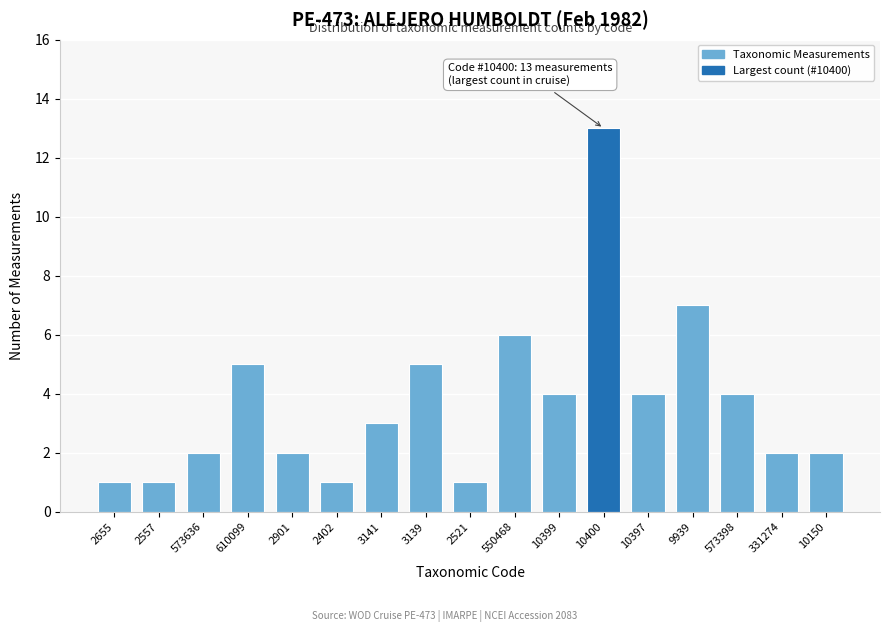

Reading right to left, list all the values displayed in this chart.

2	2	4	7	4	13	4	6	1	5	3	1	2	5	2	1	1